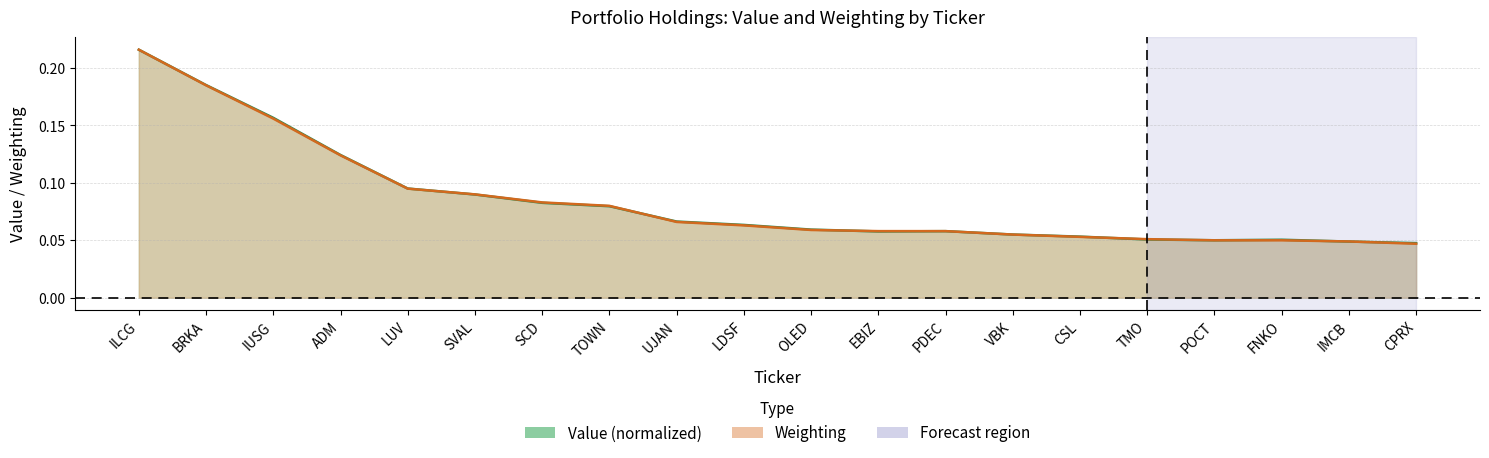

True or false: Value (normalized) has a value of 0.0 at FNKO.

False